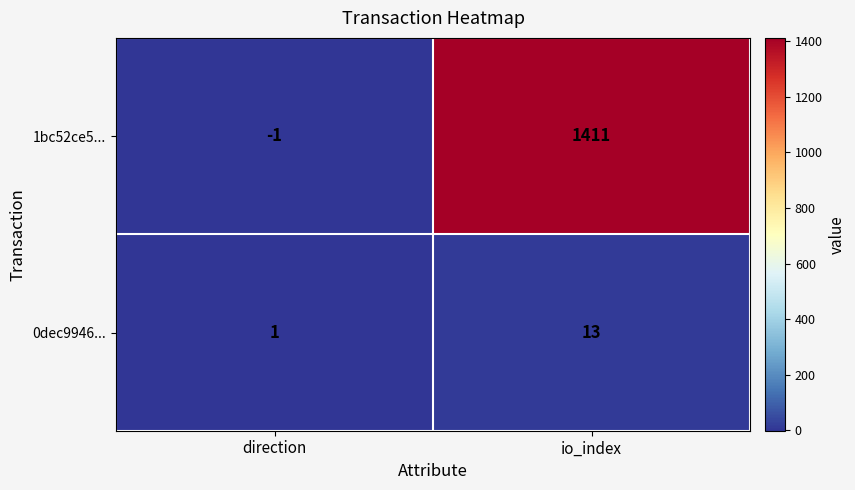

Between direction and io_index, which series saw the biggest shift?

1bc52ce5...